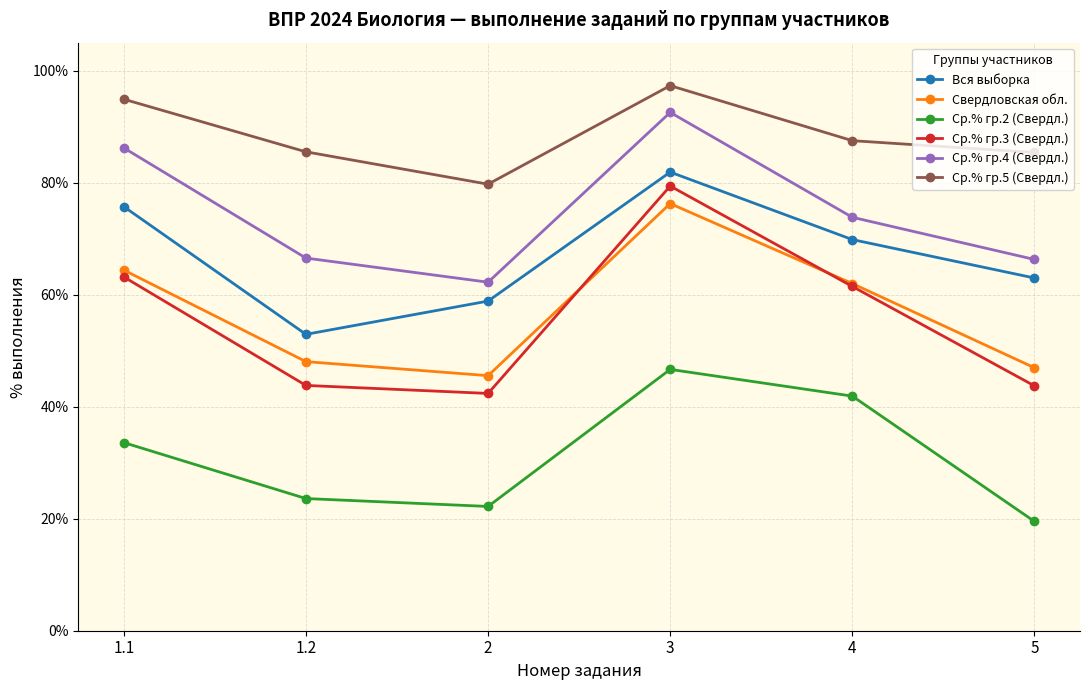

Where is Ср.% гр.2 (Свердл.) nearest to the value 33?

1.1